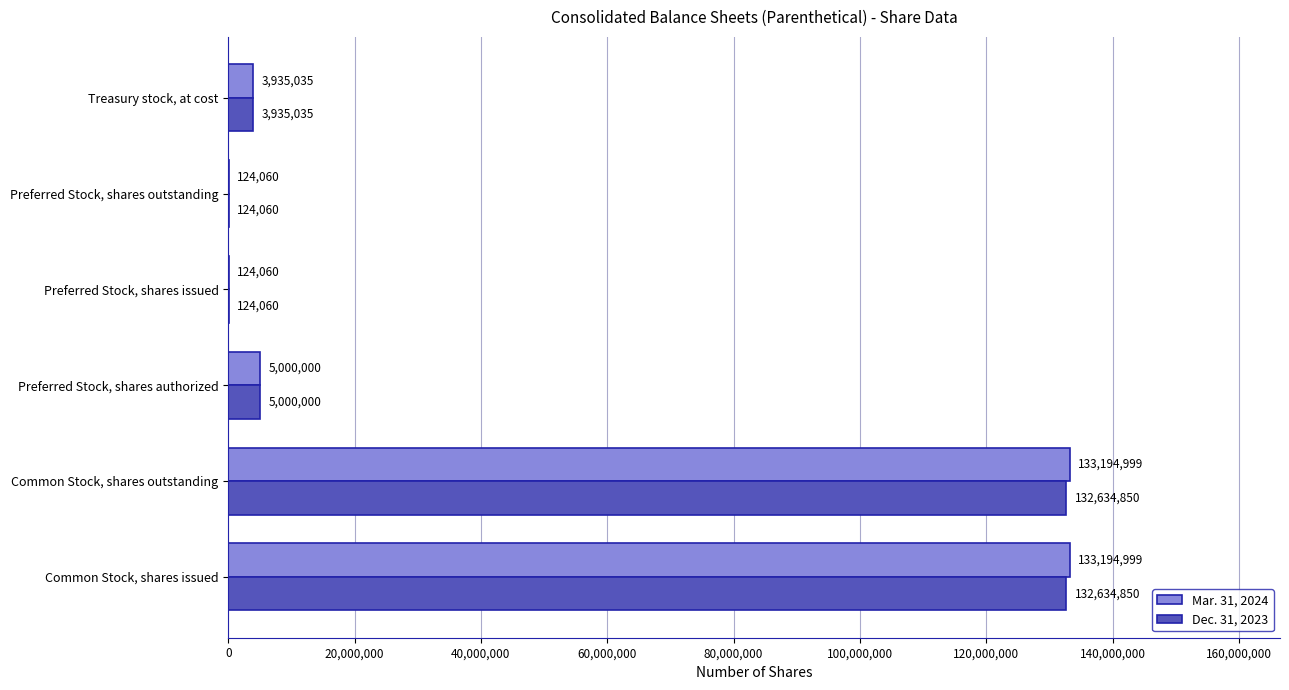

Where is Dec. 31, 2023 nearest to the value 66379455?

Preferred Stock, shares authorized